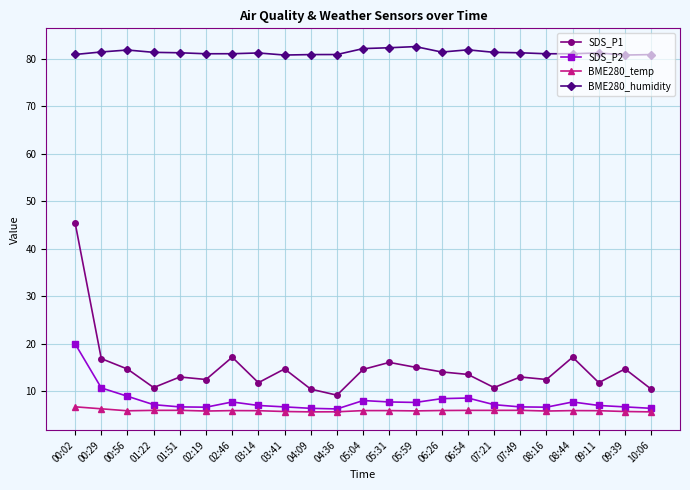

What is the value of the BME280_humidity point at the 13th from the left?

82.4